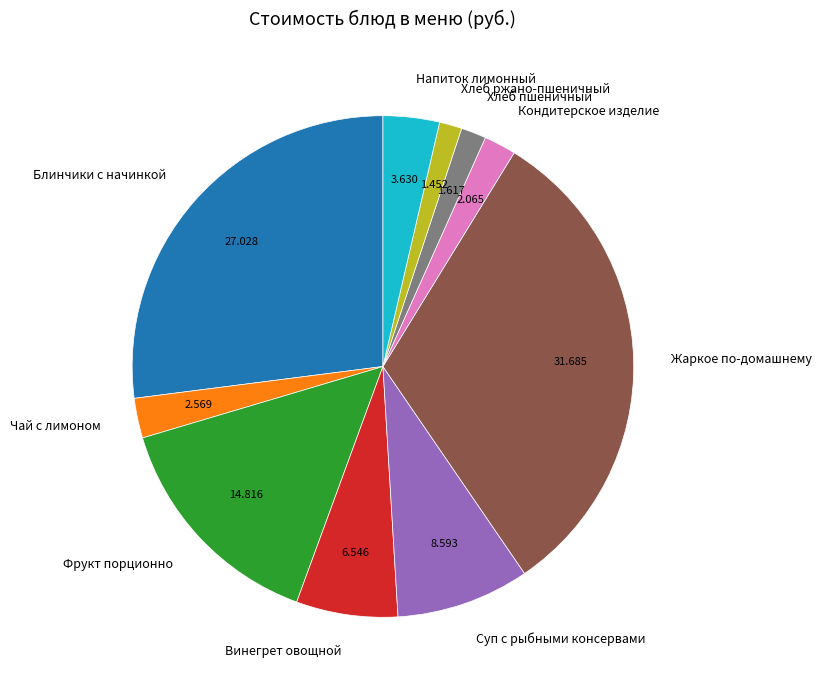

How many slices are in this pie chart?

10